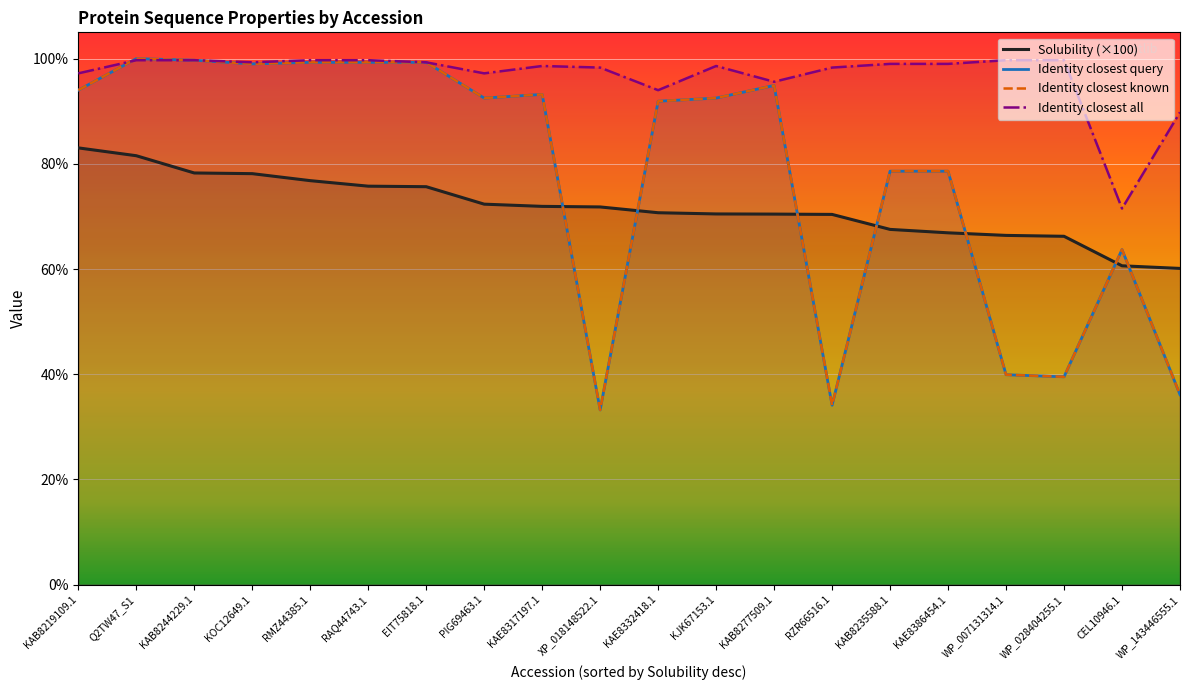

At how many categories does at least one series exceed 57?

20